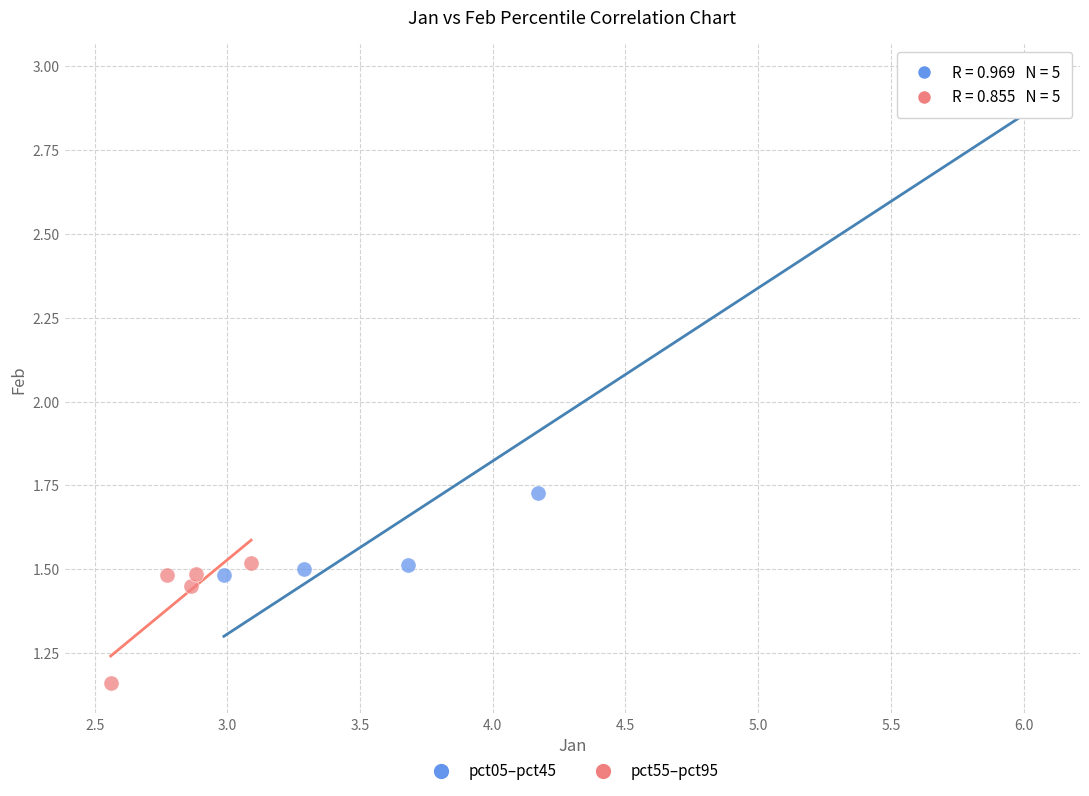

What are all the series names shown in the legend?

pct05–pct45, pct55–pct95